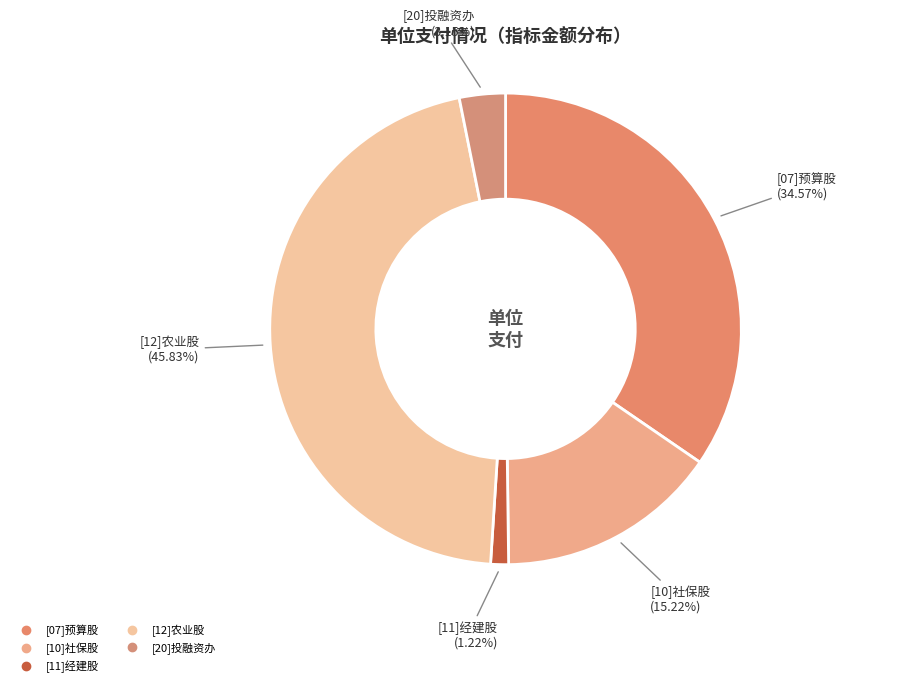

To the nearest percent, what portion does [11]经建股 represent?

1%